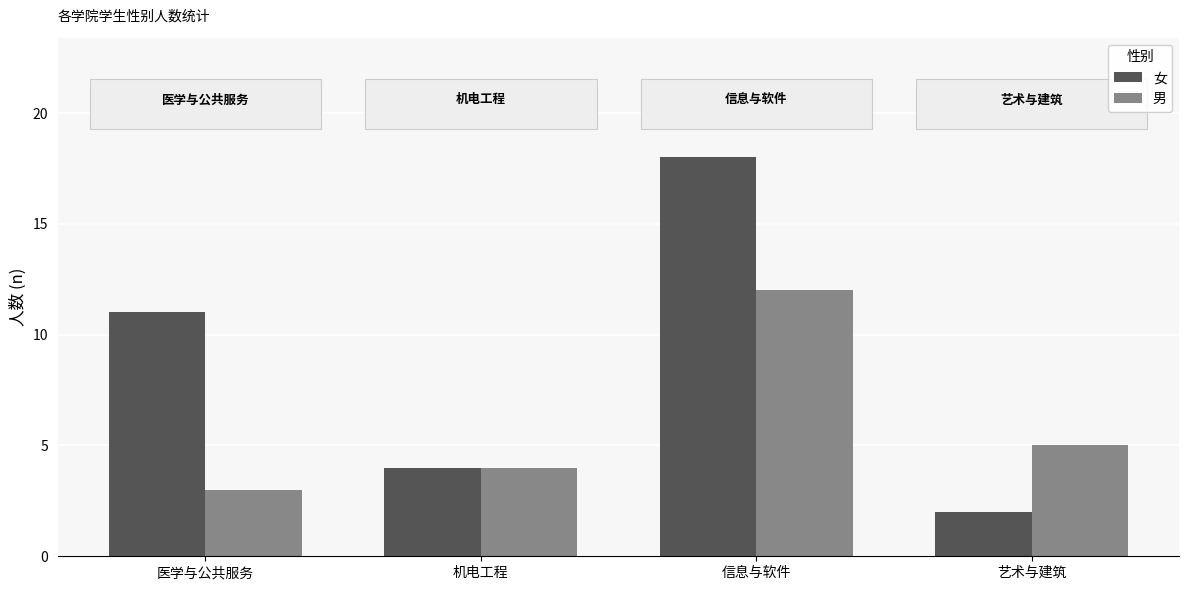

Which series has the largest range (max minus min)?

女